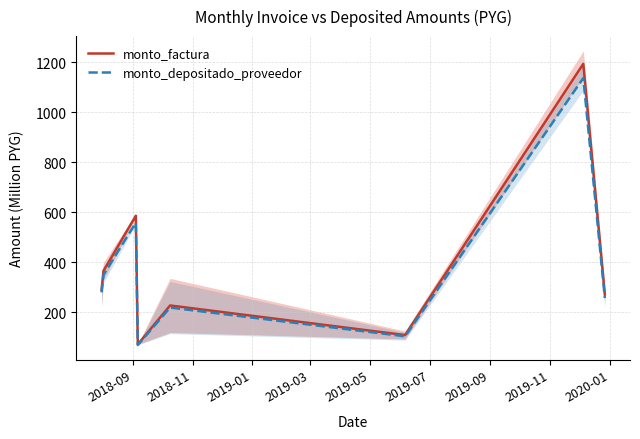

At 2019-09, list the series in order from smallest to largest.

monto_depositado_proveedor, monto_factura